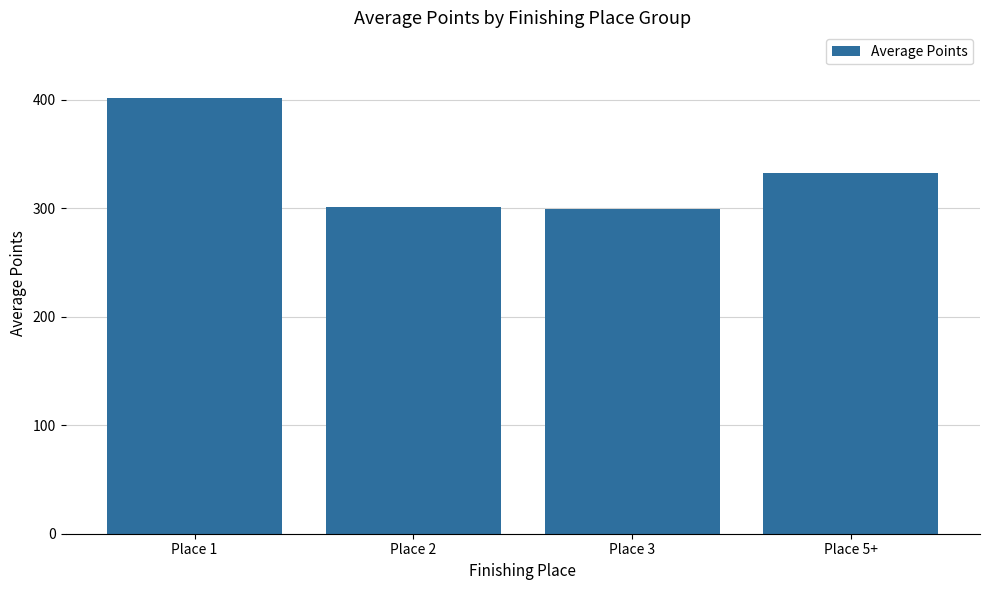

The value at Place 2 is 498.3. True or false?

False